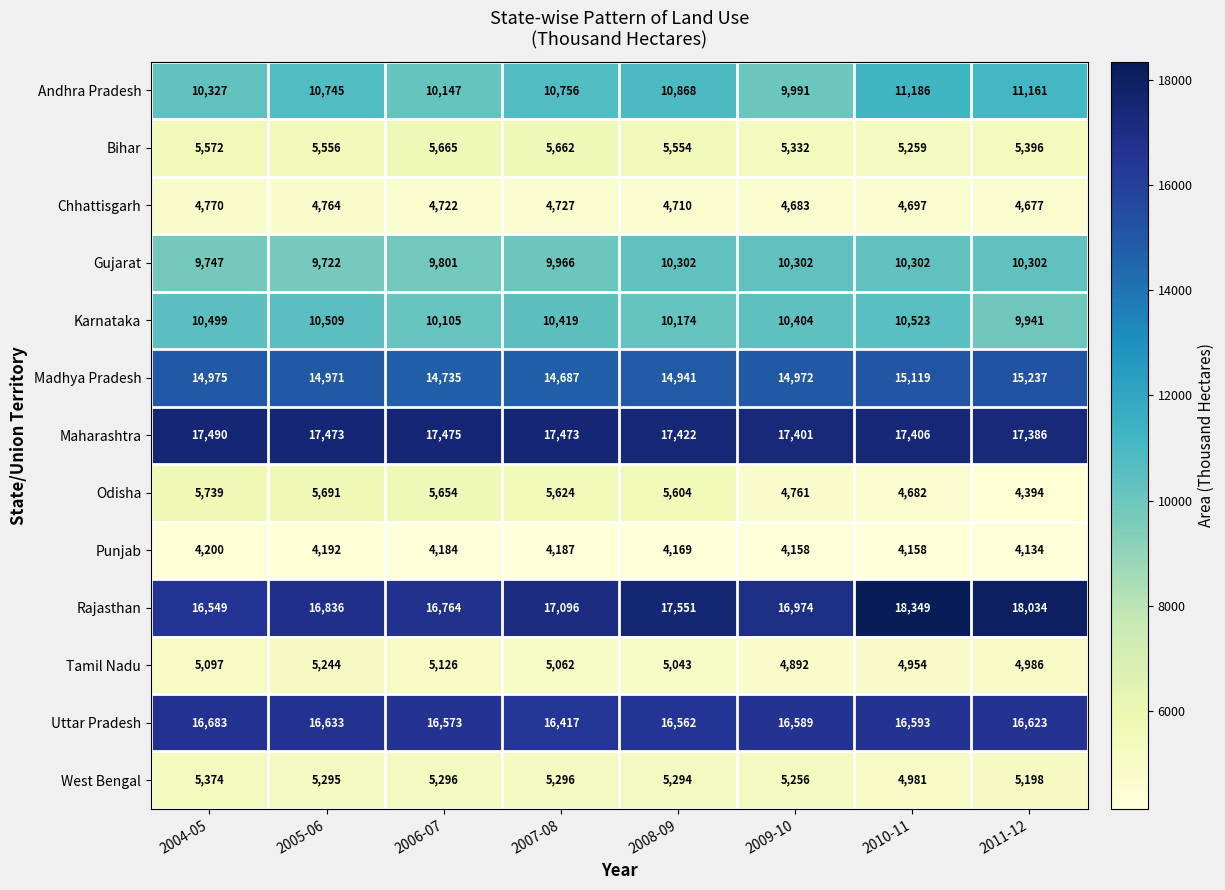

At how many categories does at least one series exceed 10634?

8